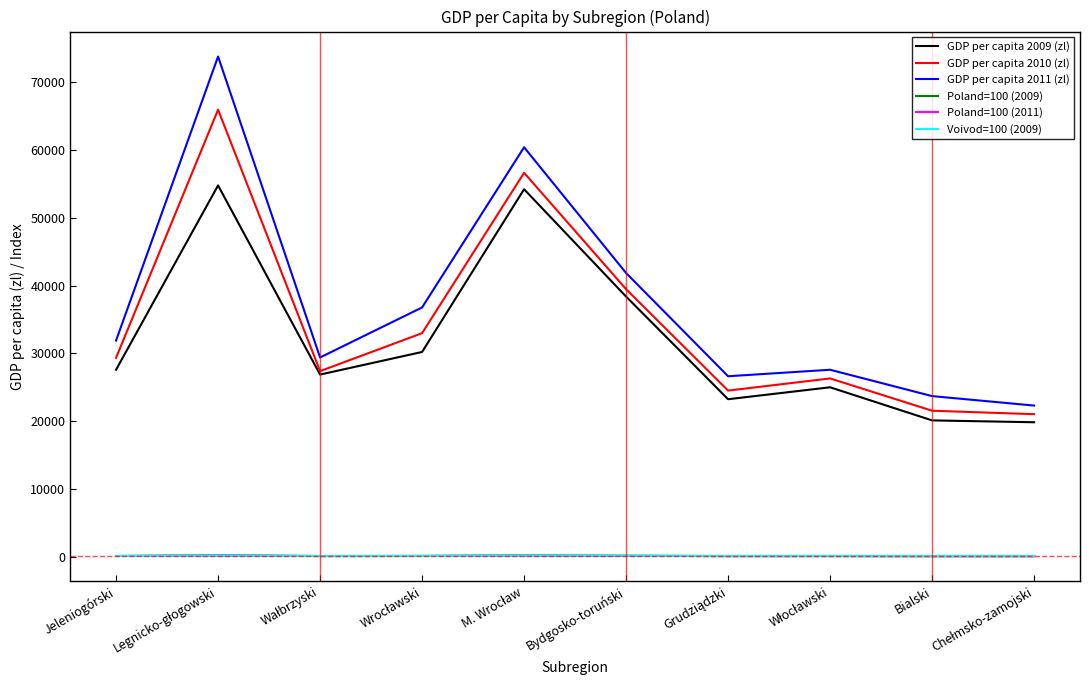

What are all the series names shown in the legend?

GDP per capita 2009 (zl), GDP per capita 2010 (zl), GDP per capita 2011 (zl), Poland=100 (2009), Poland=100 (2011), Voivod=100 (2009)